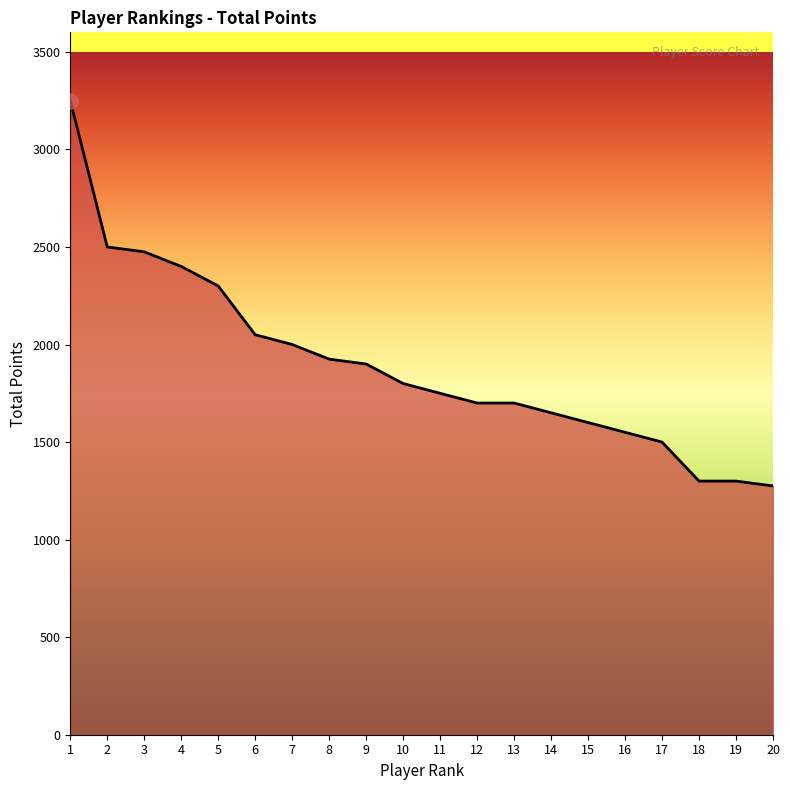

Which has a higher value, 6 or 2?

2